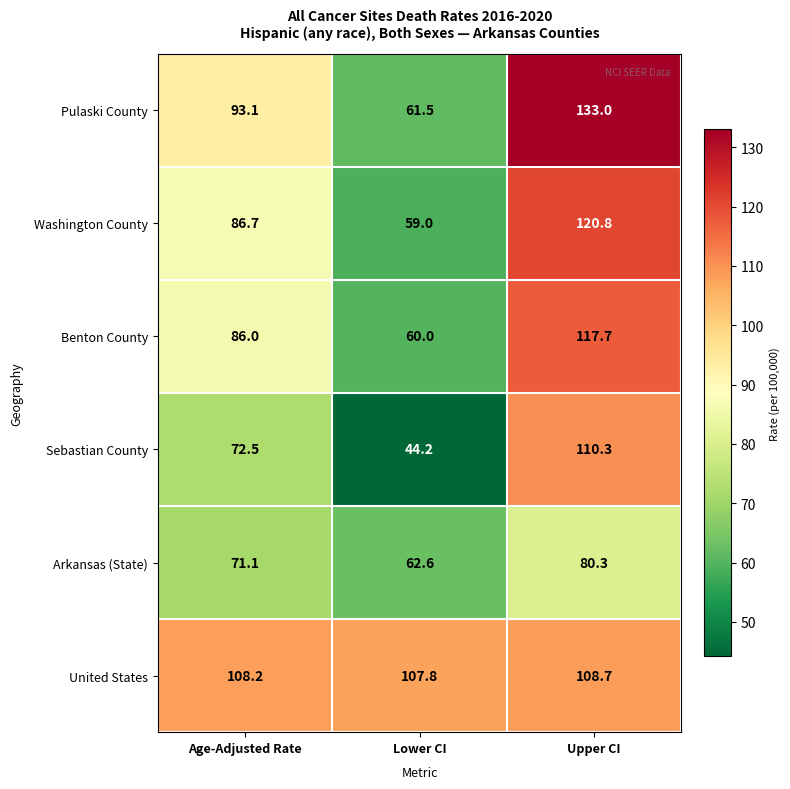

How many distinct data groups are displayed?

6